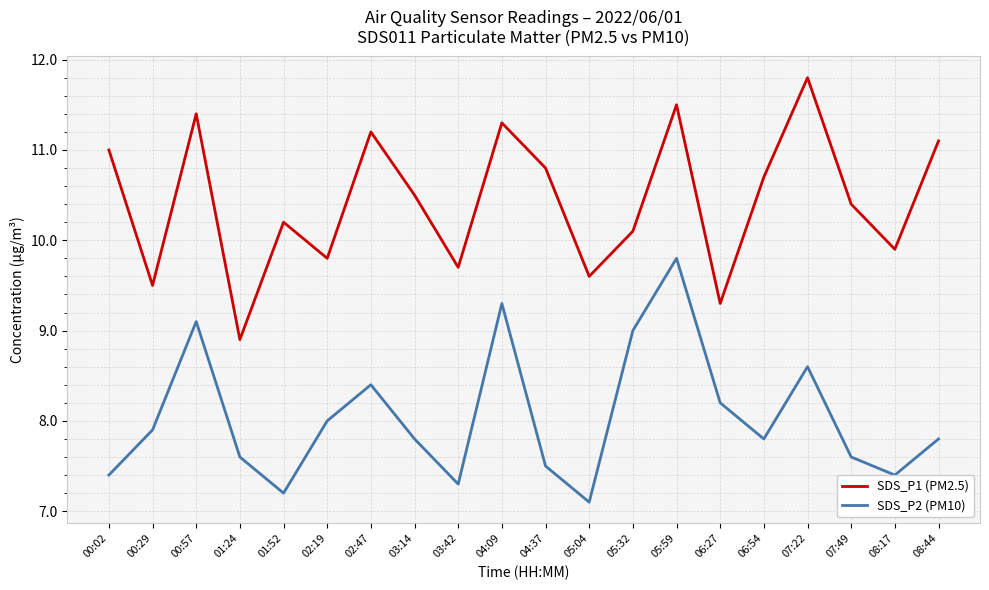

Reading left to right, transcribe all the data shown in this chart.

SDS_P1 (PM2.5): 11.0	9.5	11.4	8.9	10.2	9.8	11.2	10.5	9.7	11.3	10.8	9.6	10.1	11.5	9.3	10.7	11.8	10.4	9.9	11.1
SDS_P2 (PM10): 7.4	7.9	9.1	7.6	7.2	8.0	8.4	7.8	7.3	9.3	7.5	7.1	9.0	9.8	8.2	7.8	8.6	7.6	7.4	7.8